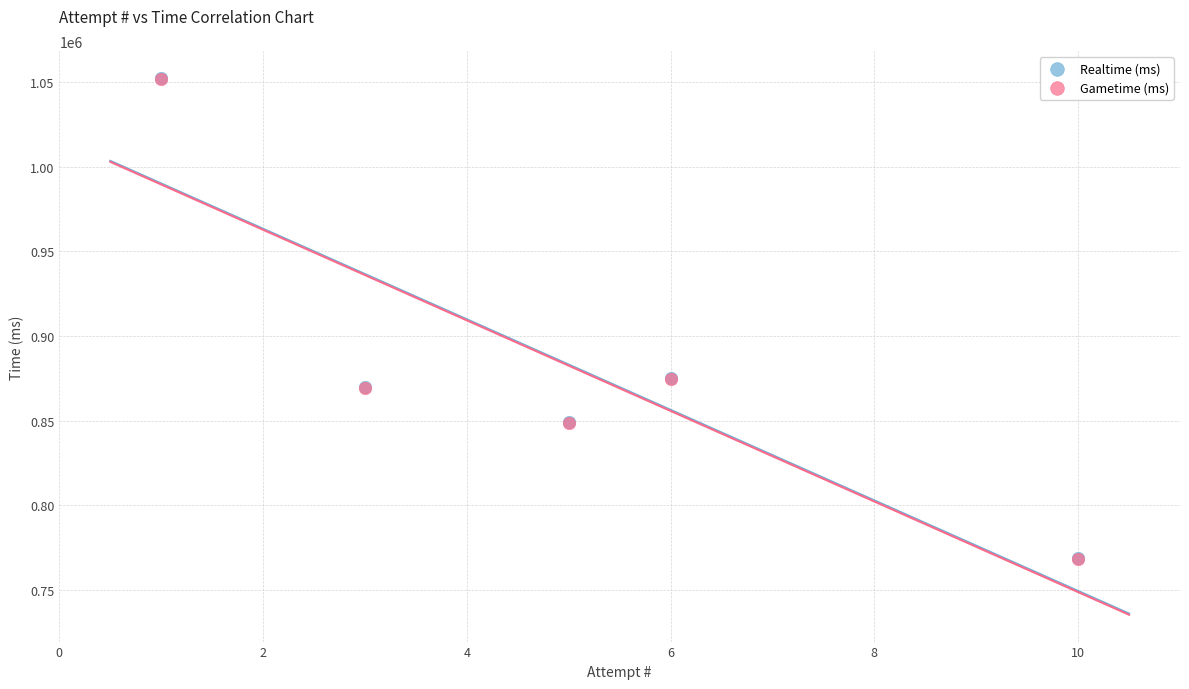

Which series has the widest spread of Y values?

Gametime (ms)